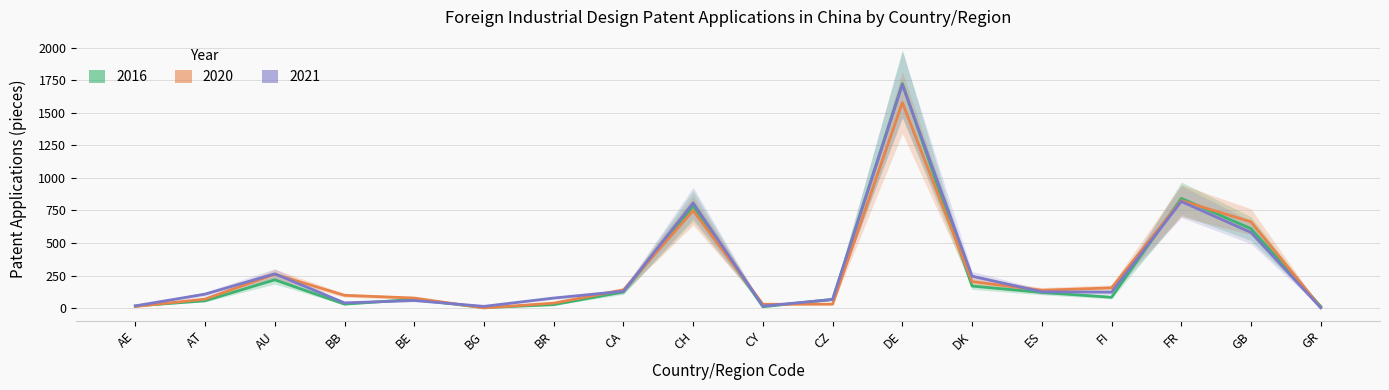

The value of 2016 at BB is 53. True or false?

False